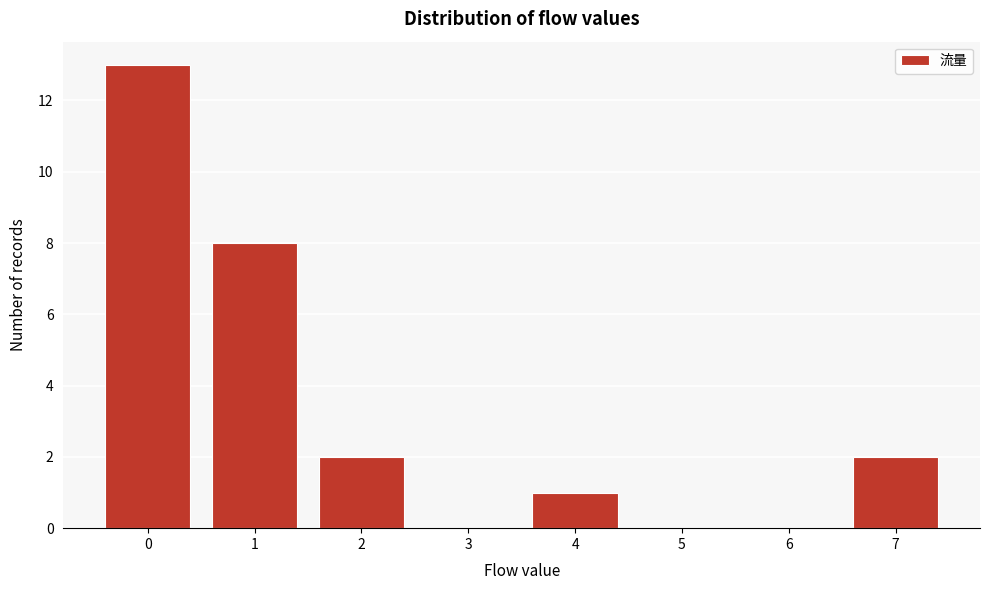

Reading left to right, transcribe this chart: for each bar, give the range it covers on the x-axis and its height. The values are not printed on the chart, so give them approximately, as read against the axis.

-0.5 to 0.5: 13
0.5 to 1.5: 8
1.5 to 2.5: 2
2.5 to 3.5: 0
3.5 to 4.5: 1
4.5 to 5.5: 0
5.5 to 6.5: 0
6.5 to 7.5: 2